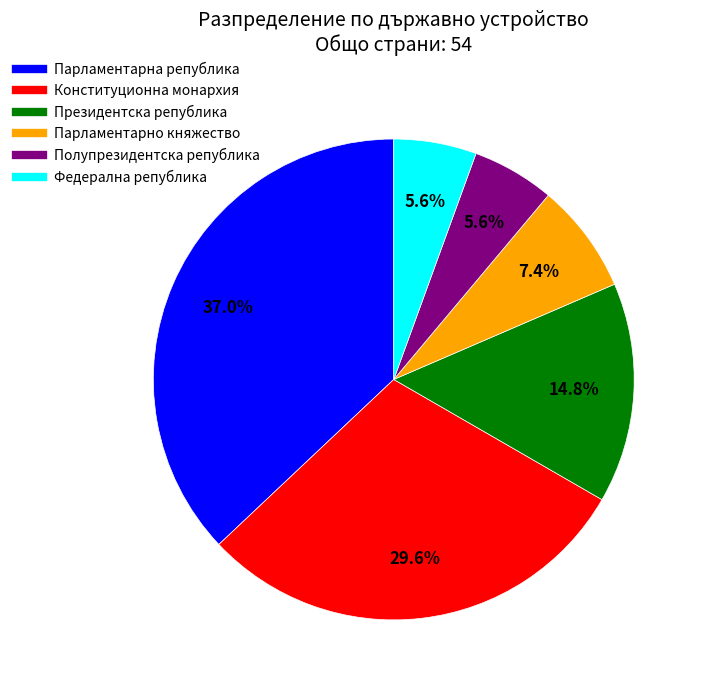

Is it true that Полупрезидентска република is 6% of the pie?

True